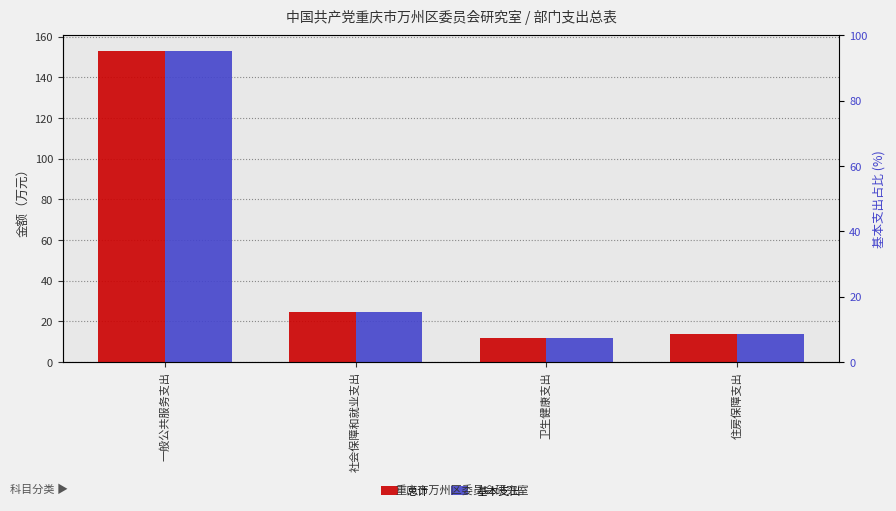

What is the average value of the 基本支出 series?

50.8